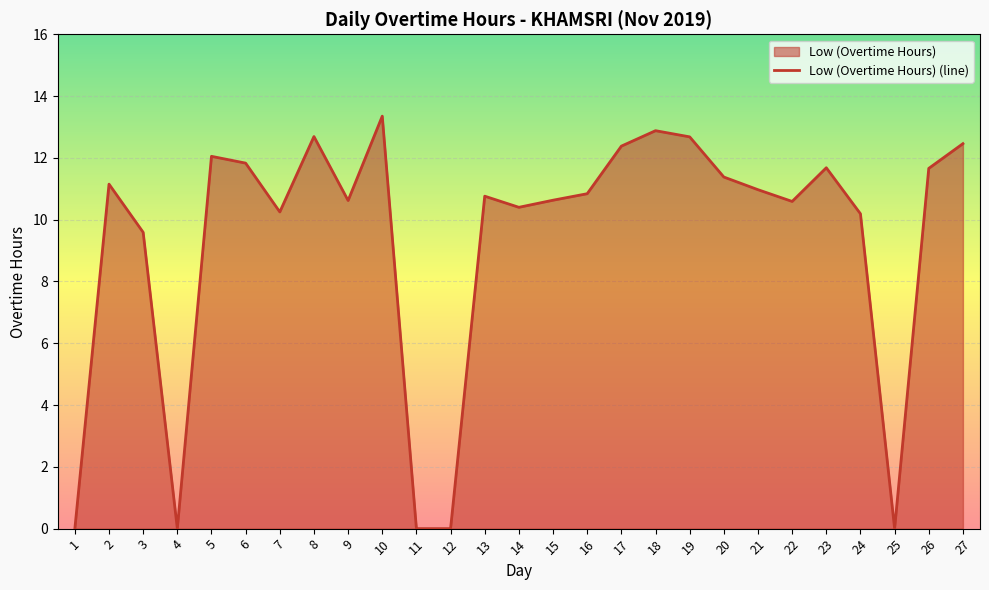

What is the value of the 8th point from the left?

12.7